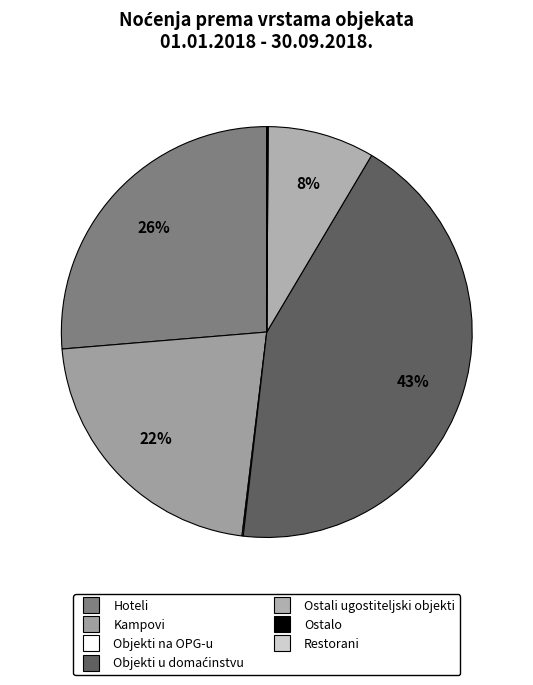

To the nearest percent, what is the difference between the largest and smallest slice percentages?

43%